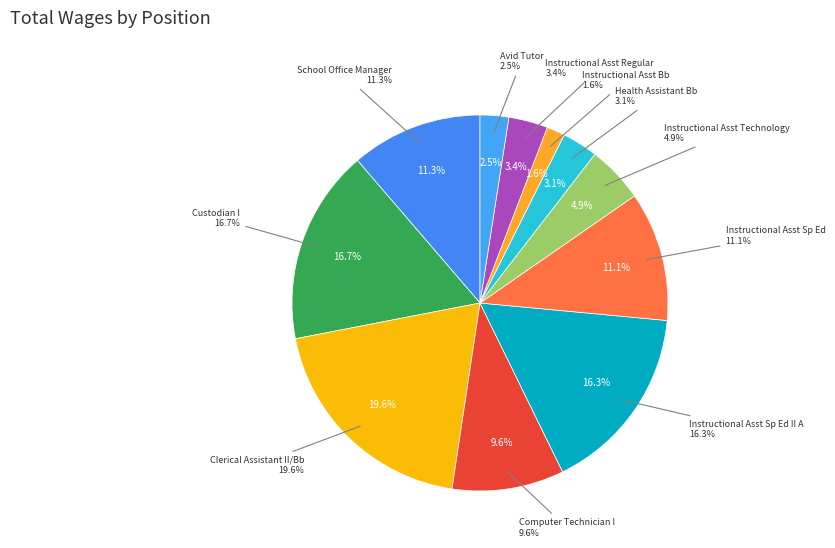

What is the smallest slice in the pie chart?

Instructional Asst Bb